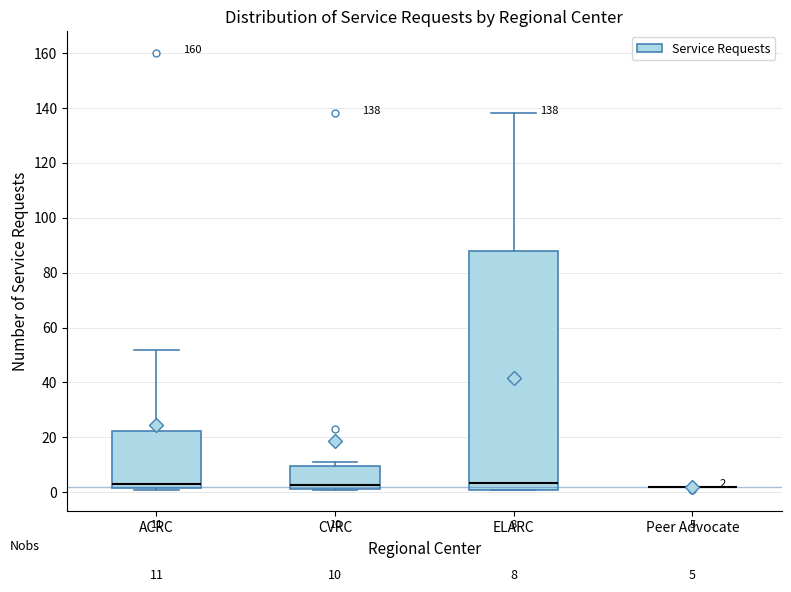

Comparing the boxes themselves (not the whiskers), which one is the tallest?

ELARC